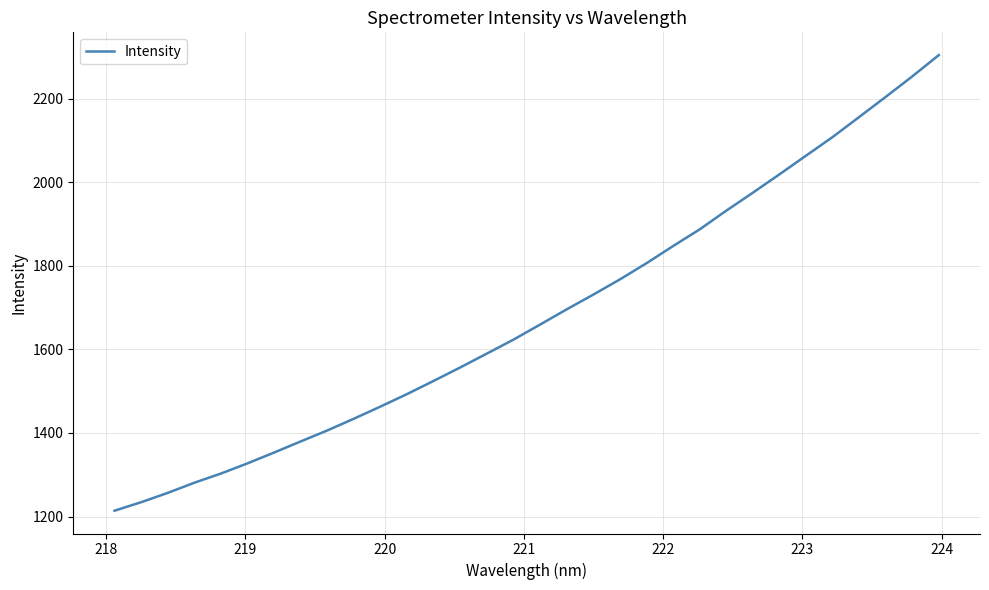

What is the difference between the maximum and minimum values?

1089.9